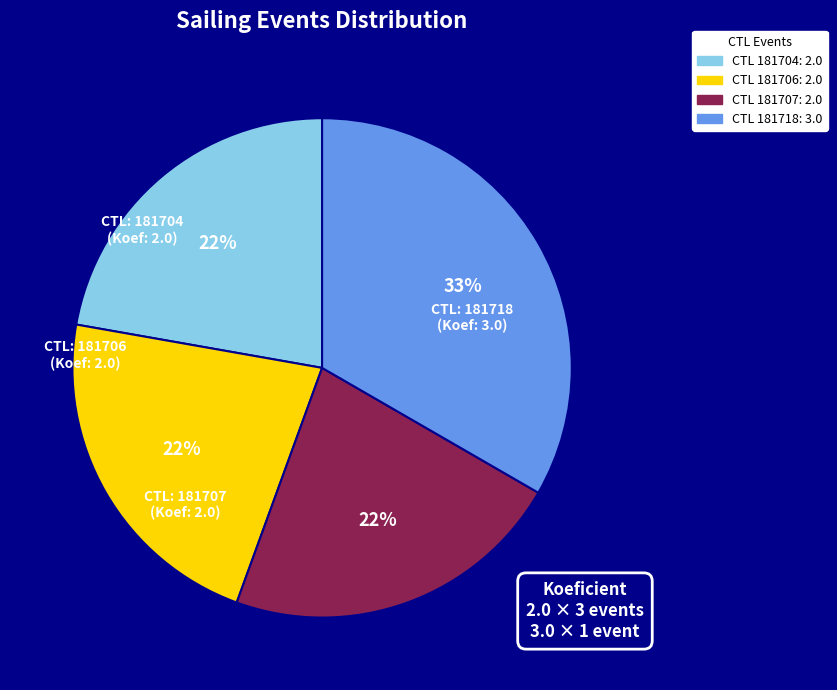

Is there any slice that represents more than half of the pie?

No